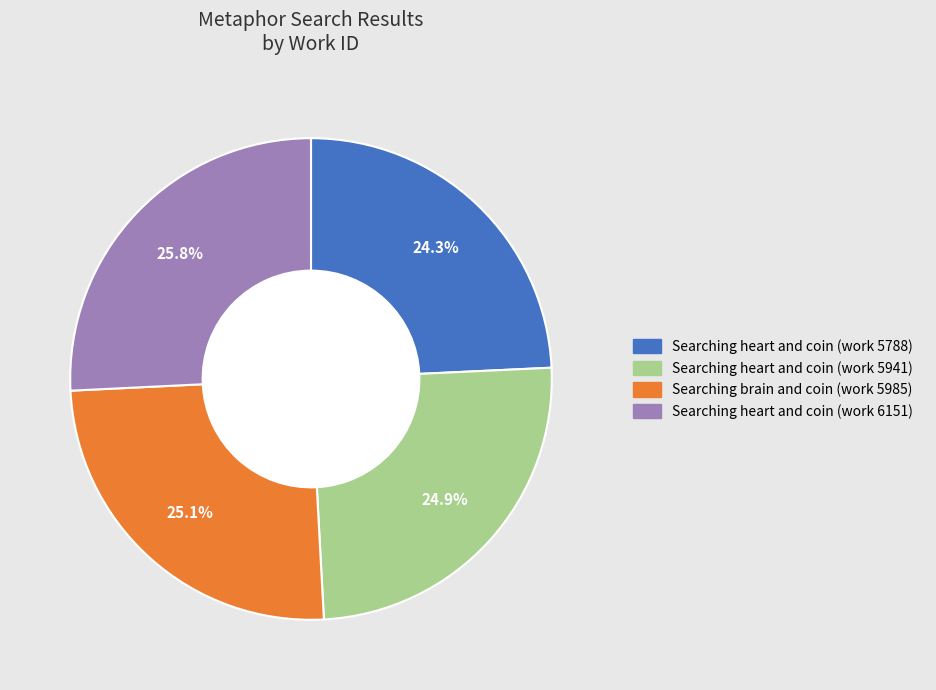

The Searching heart and coin (work 5941) slice represents 12% of the pie. True or false?

False